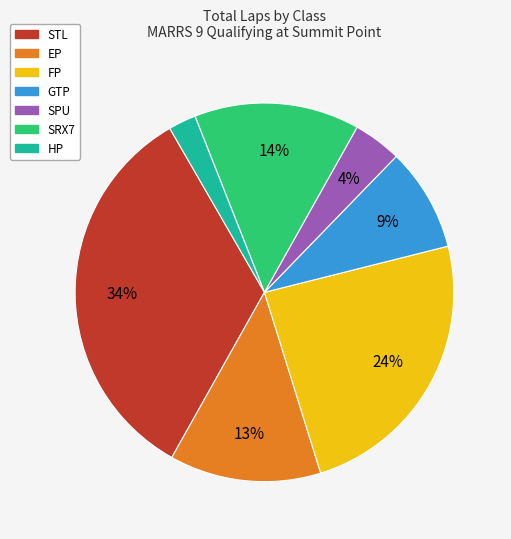

Is there a majority slice in this chart?

No